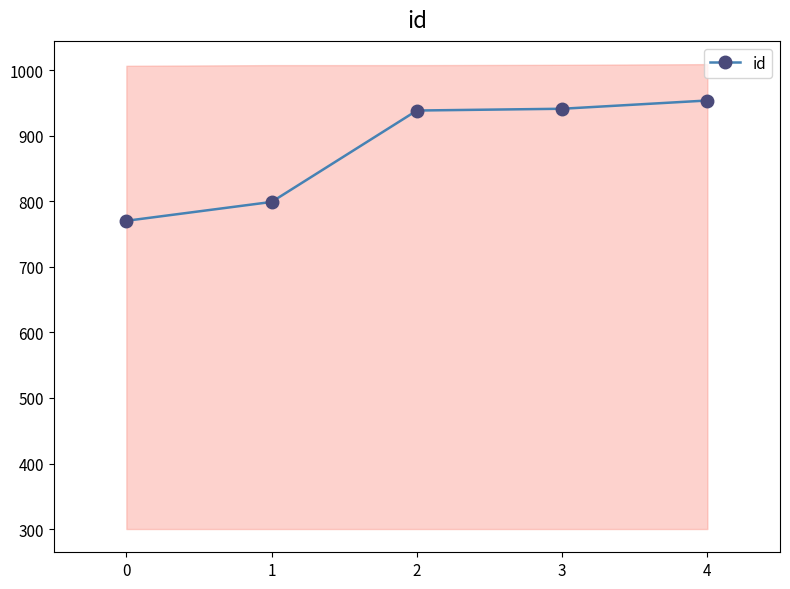

What is the value of the 3rd point from the left?

938.7